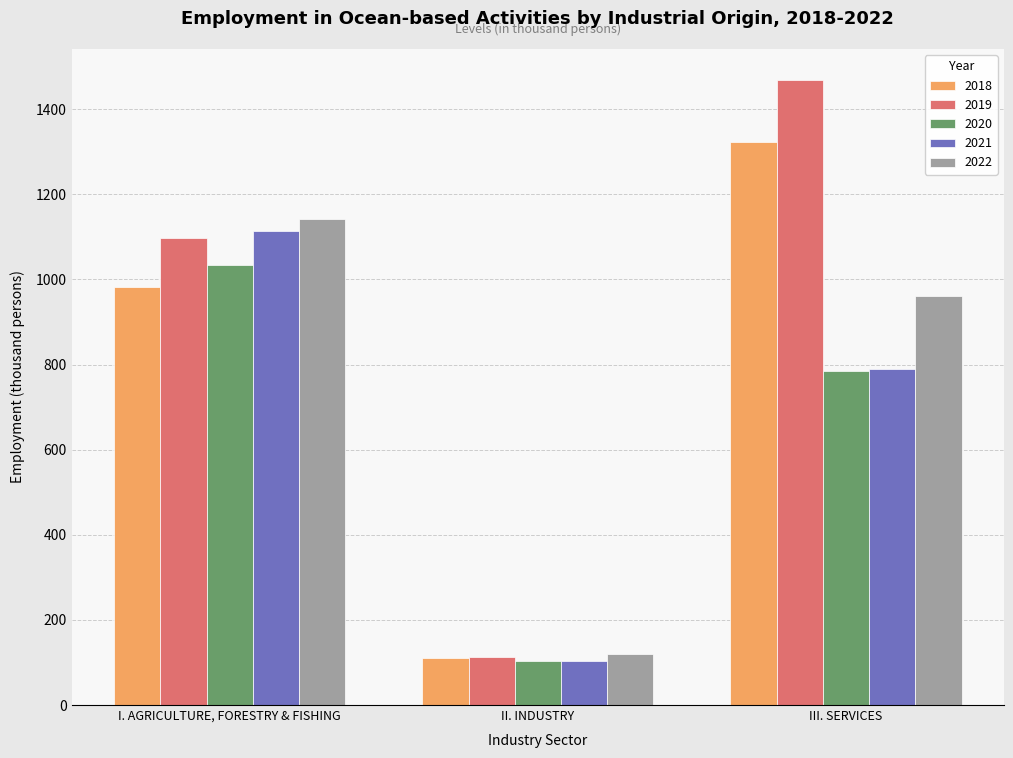

Is it true that 2018 equals 427.0 at I. AGRICULTURE, FORESTRY & FISHING?

False